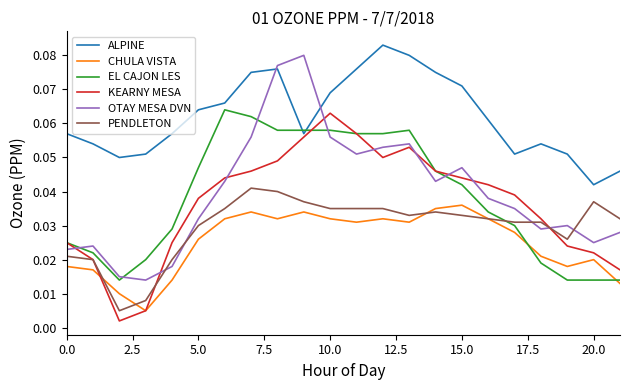

Which series has the largest range (max minus min)?

OTAY MESA DVN